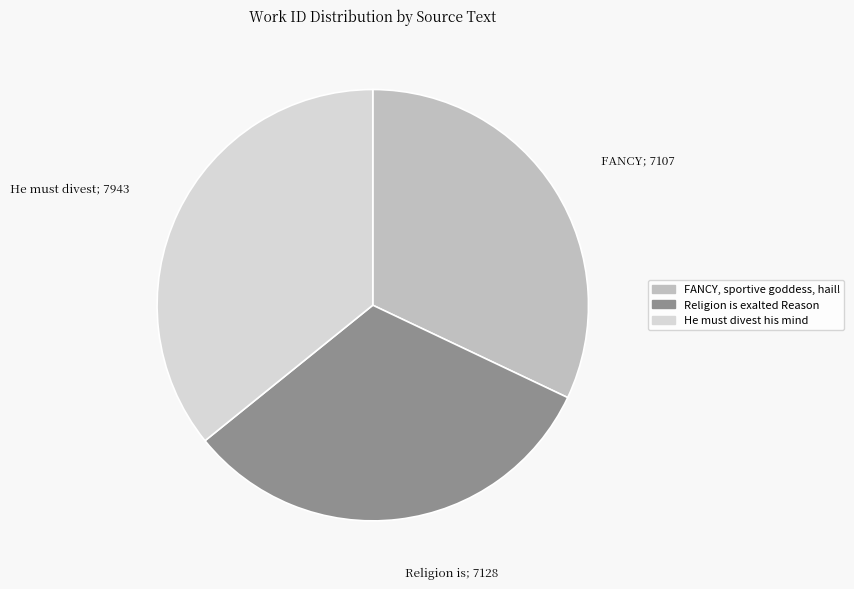

Is it true that Religion is exalted Reason is 32% of the pie?

True